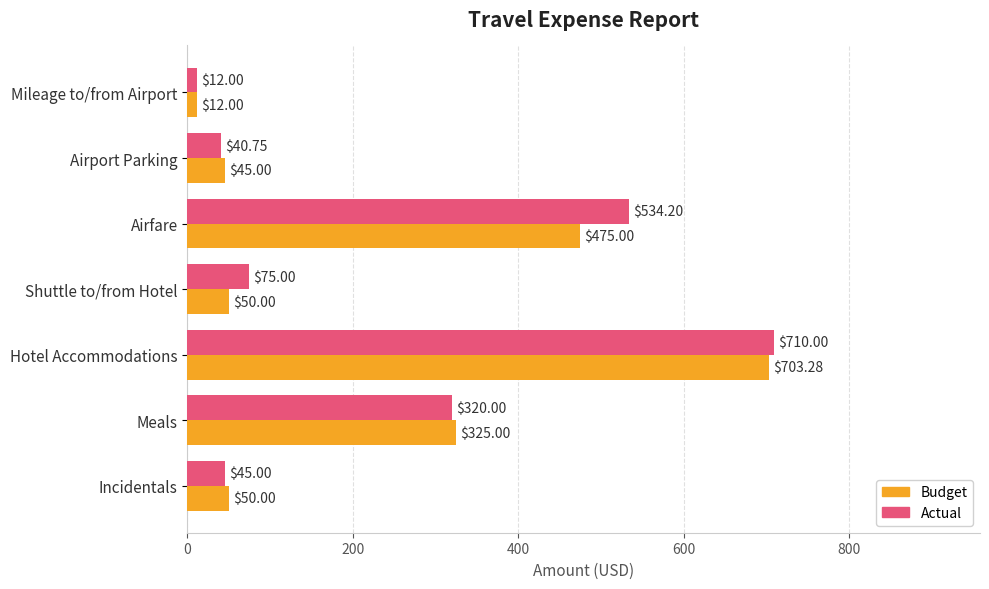

Rank the series by their maximum value, from highest to lowest.

Actual, Budget